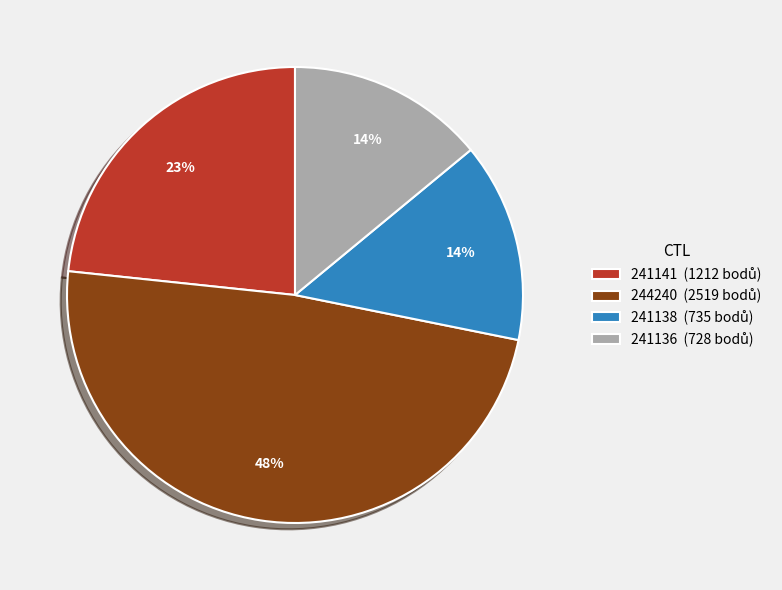

Combined, do 241141 and 244240 account for over 50%?

Yes